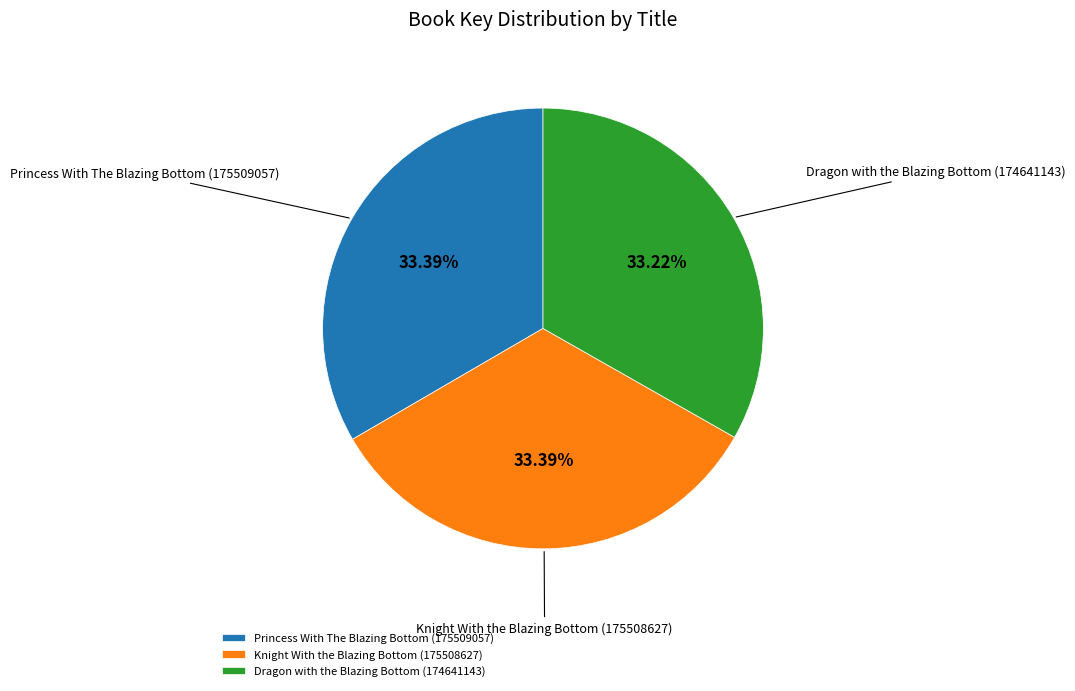

How many segments does this pie chart have?

3